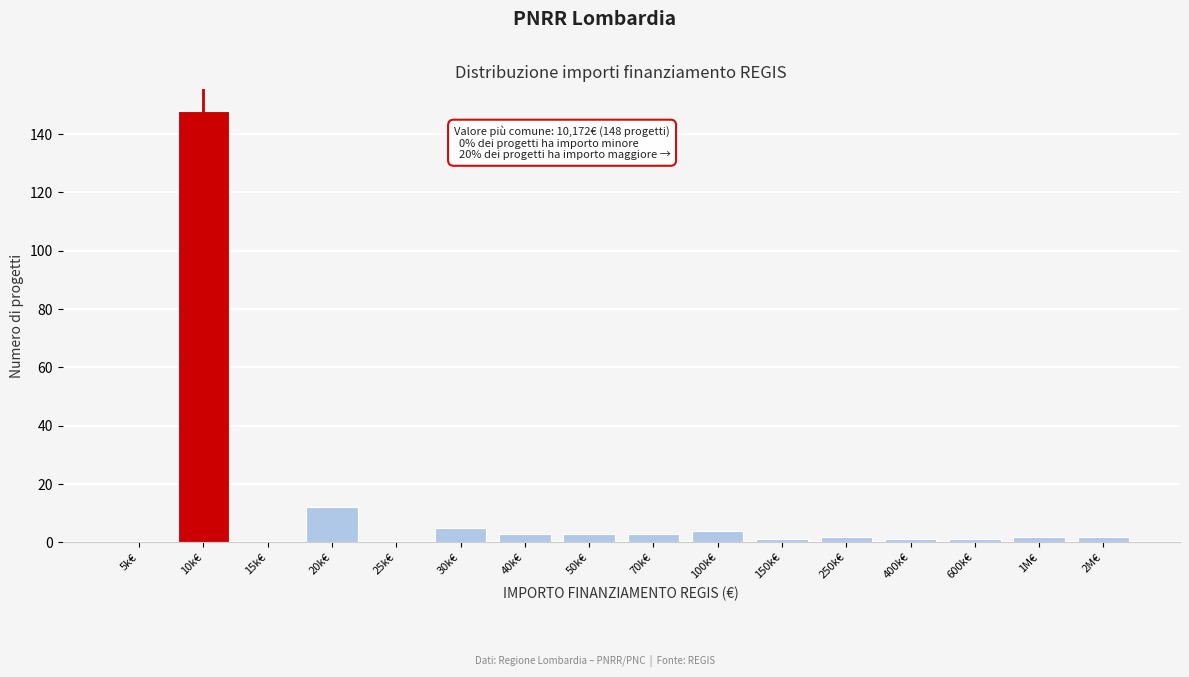

Reading left to right, extract all data points from this chart.

5k€=0	10k€=148	15k€=0	20k€=12	25k€=0	30k€=5	40k€=3	50k€=3	70k€=3	100k€=4	150k€=1	250k€=2	400k€=1	600k€=1	1M€=2	2M€=2